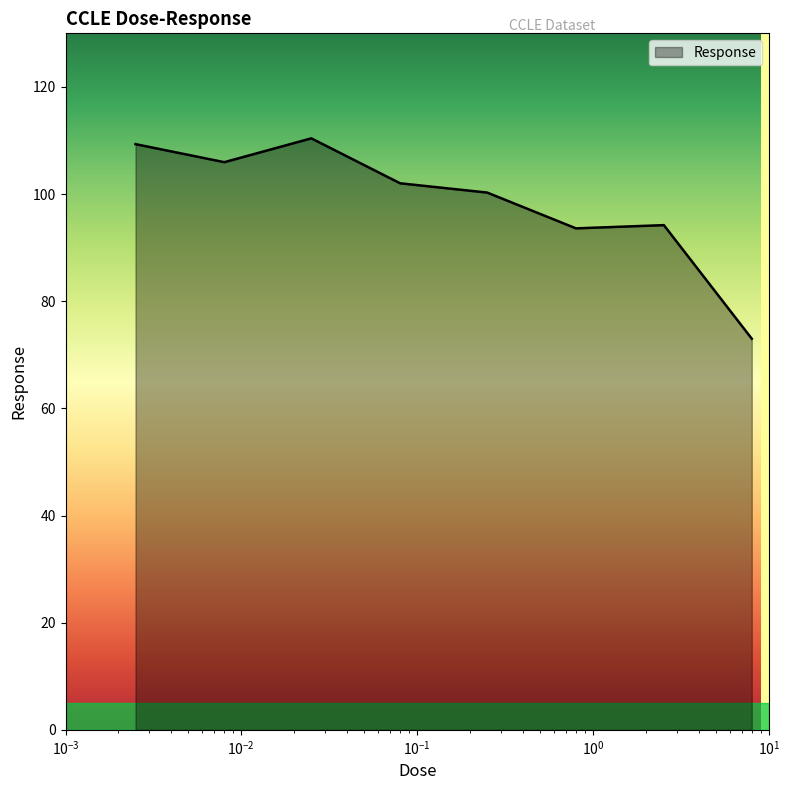

What is the minimum value shown in the chart?

73.0